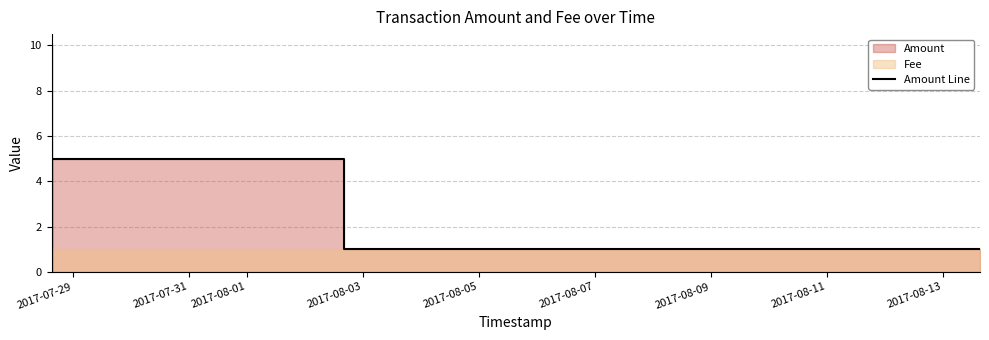

What is the sum of all values?

17